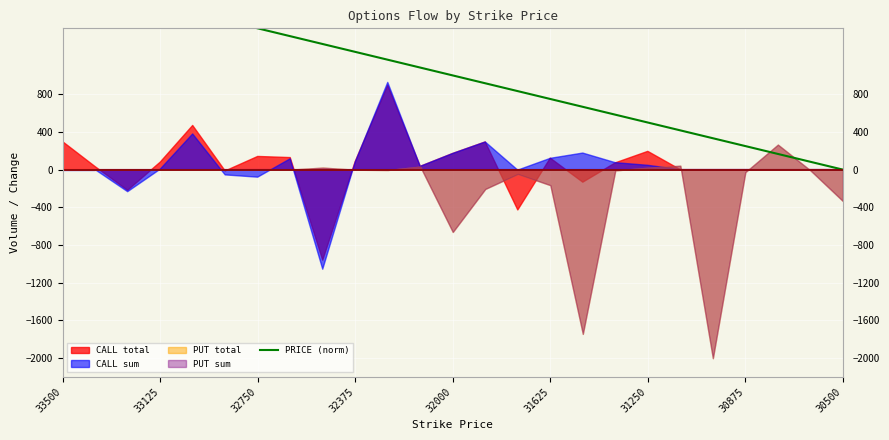

How many positive values are there?

24